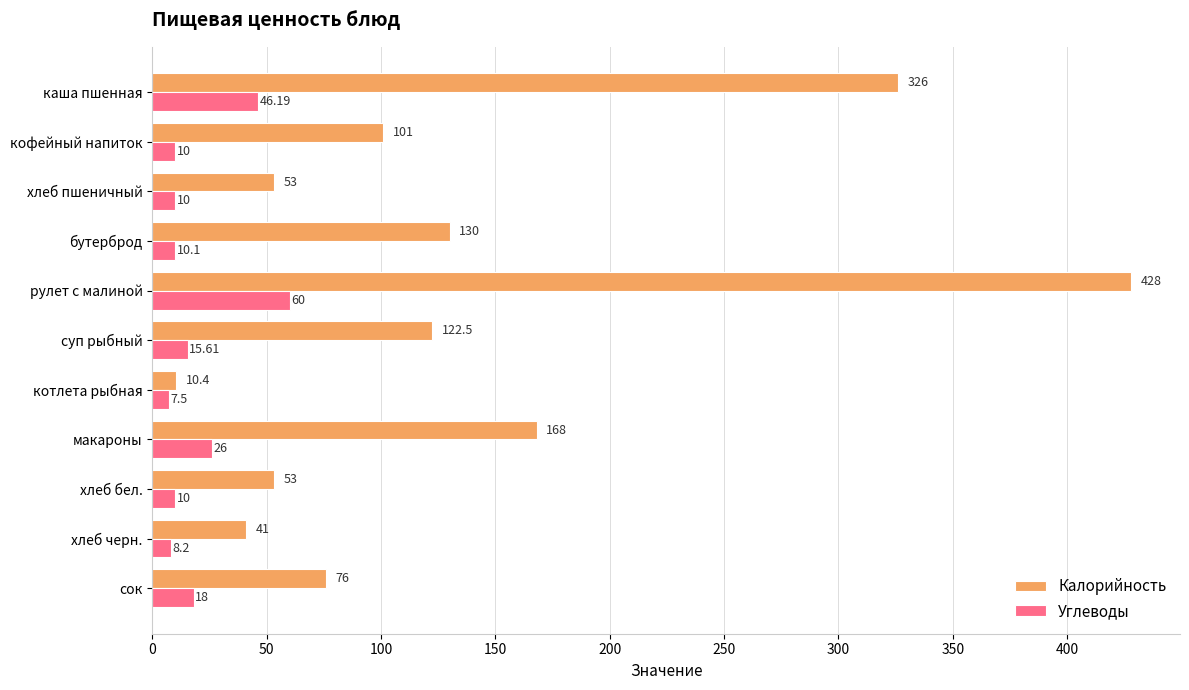

How many distinct data groups are displayed?

2